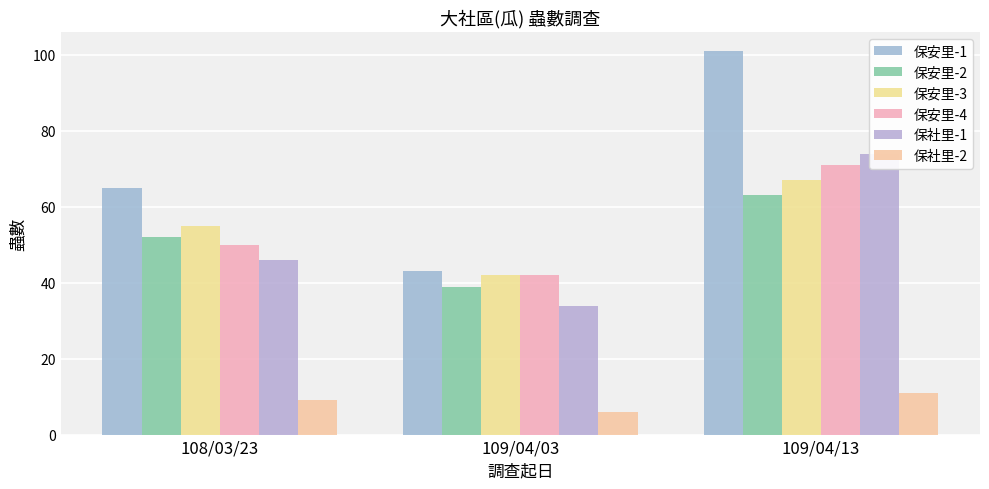

Which series has the largest total across all categories?

保安里-1